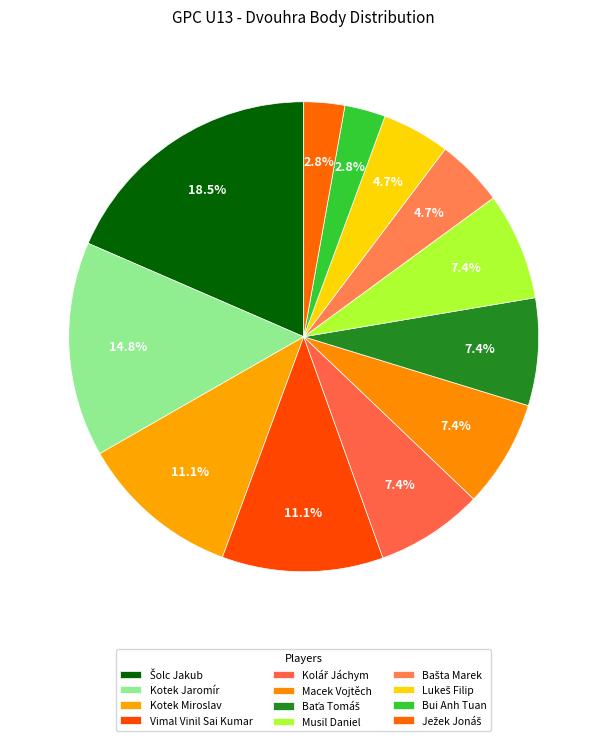

Which slice is the largest?

Šolc Jakub